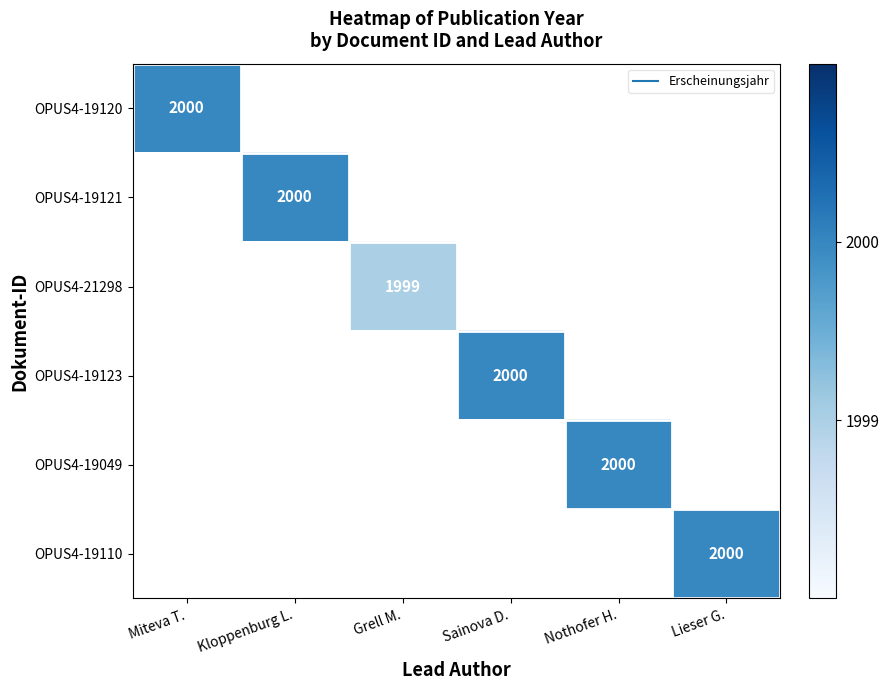

Which has a higher value, Nothofer H. or Miteva T.?

Miteva T.